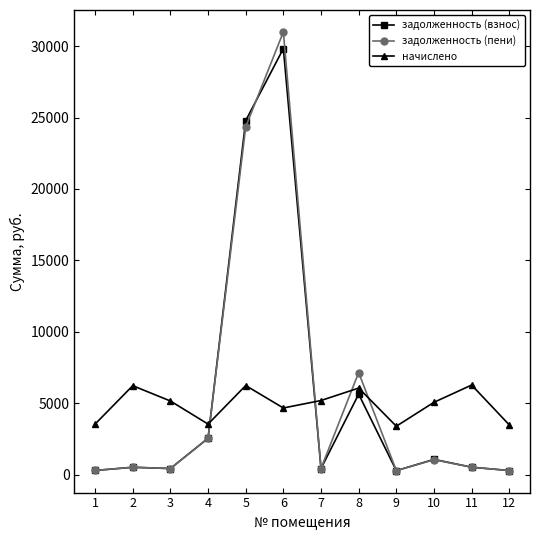

True or false: начислено has more than 2 interior local peaks.

True